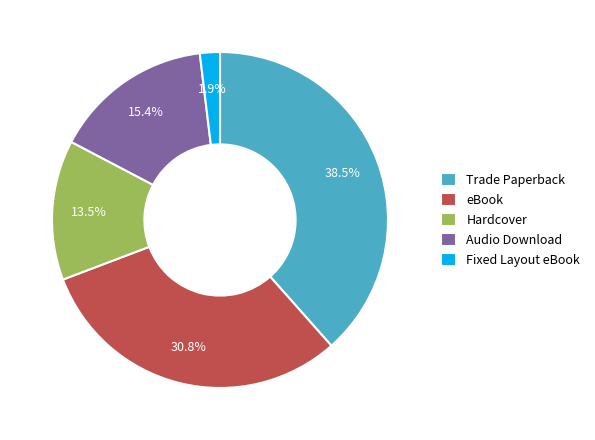

Between Audio Download and eBook, which is larger?

eBook